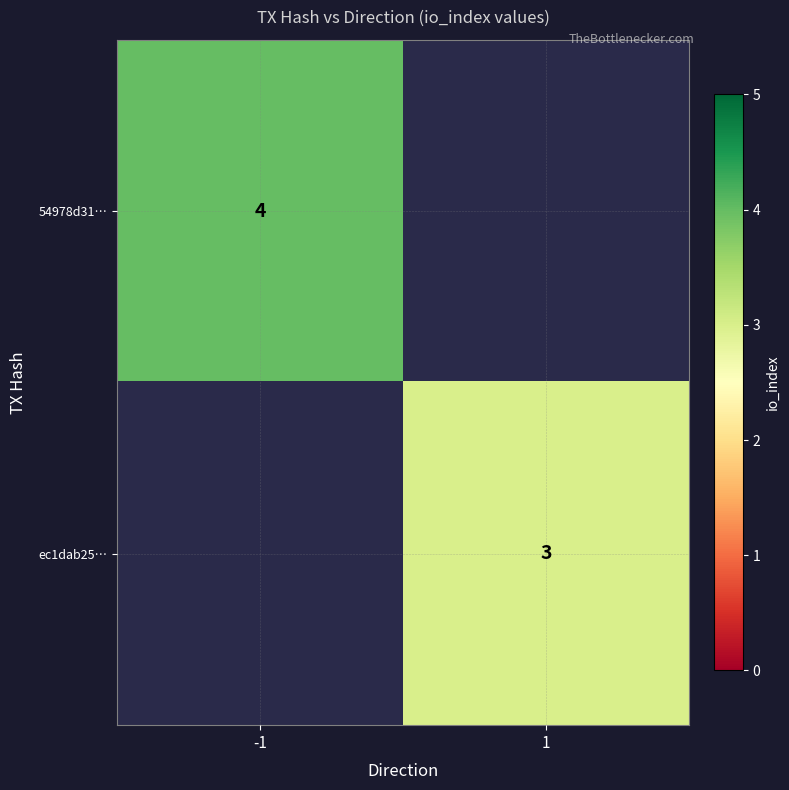

The value of 54978d31… at -1 is 4. True or false?

True